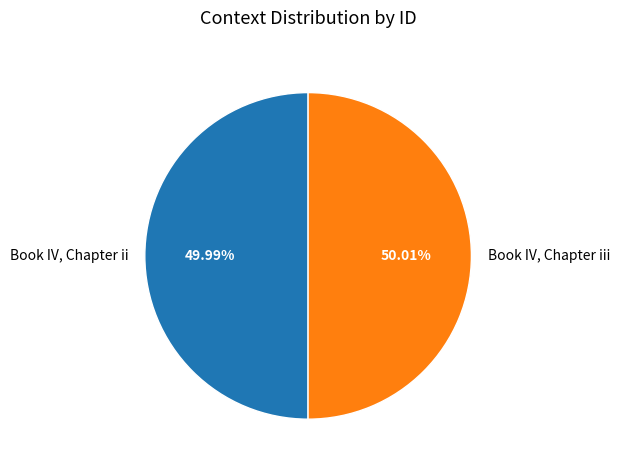

What percentage is the Book IV, Chapter iii slice, to the nearest percent?

50%